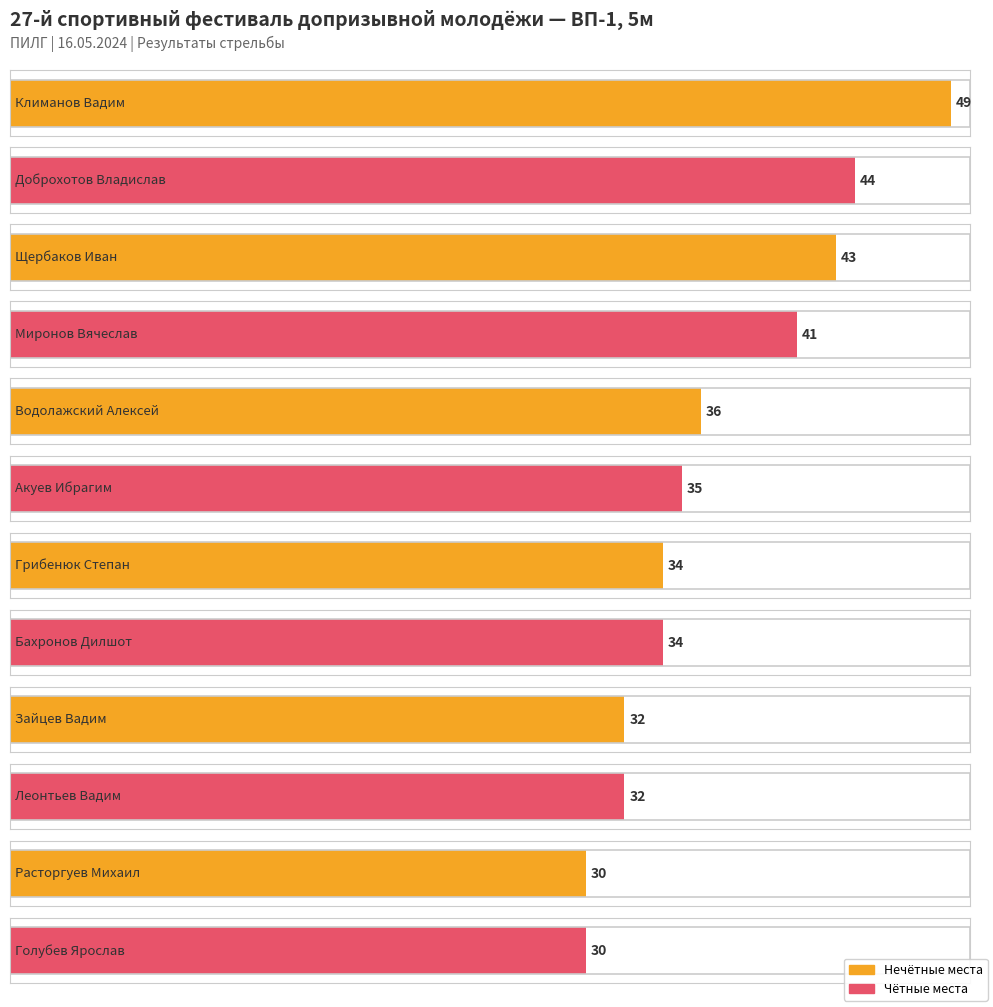

What is the ratio of the value at Расторгуев Михаил to the value at Бахронов Дилшот?

0.9